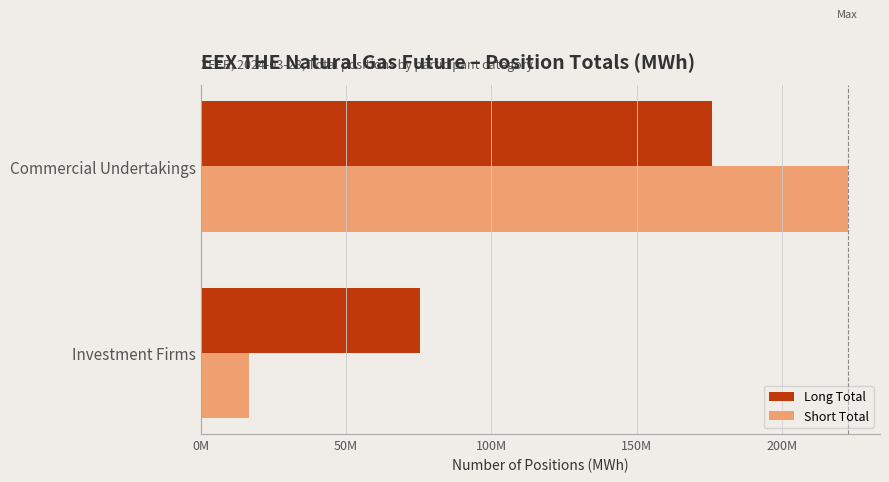

What are all the series names shown in the legend?

Long Total, Short Total